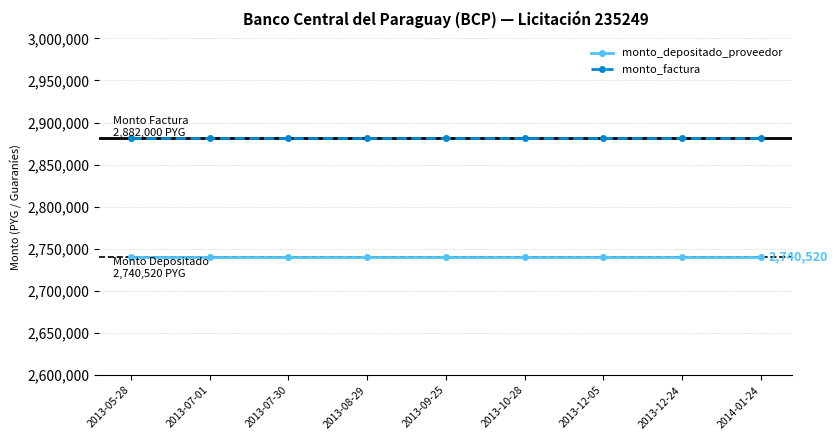

How many lines are shown in the chart?

2